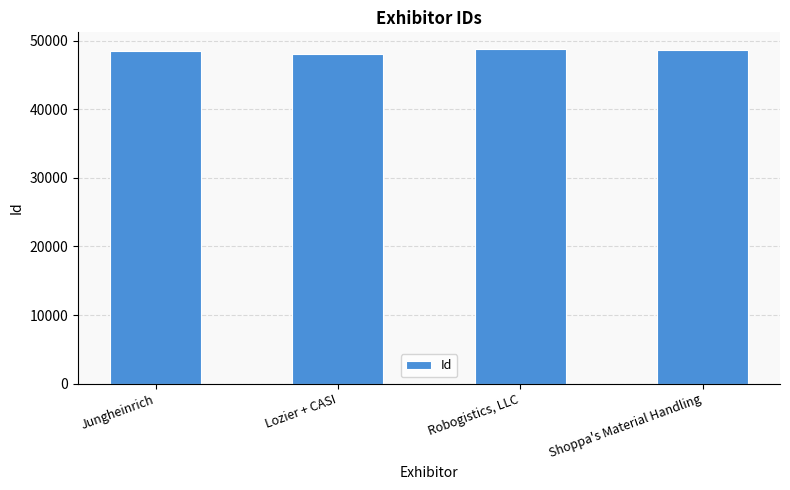

The chart shows a value of 48769 at Robogistics, LLC. True or false?

True